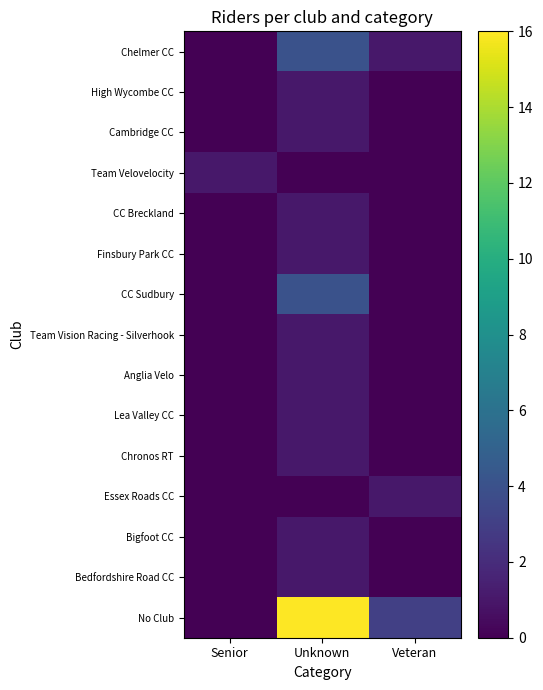

At Senior, list the series in order from largest to smallest.

Team Velovelocity, Chelmer CC, High Wycombe CC, Cambridge CC, CC Breckland, Finsbury Park CC, CC Sudbury, Team Vision Racing - Silverhook, Anglia Velo, Lea Valley CC, Chronos RT, Essex Roads CC, Bigfoot CC, Bedfordshire Road CC, No Club